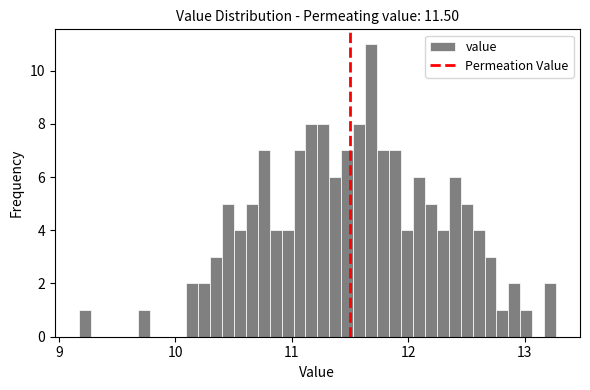

Around what value on the x-axis is the tallest bar? Give the approximate position of its centre, as read against the axis.

11.7